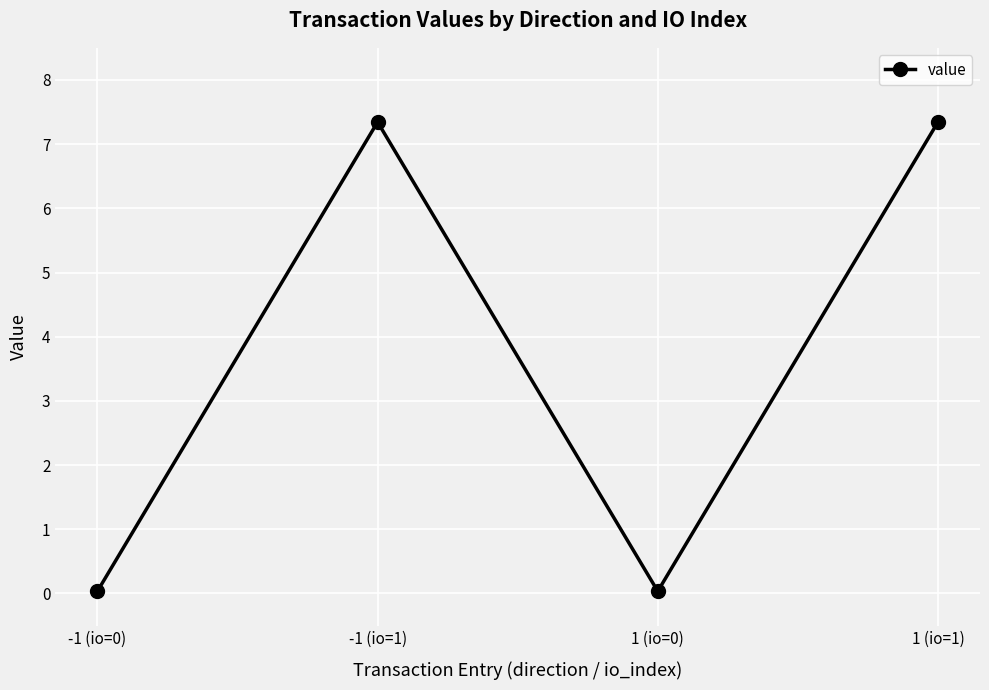

At which label does the data first exceed 7?

-1 (io=1)